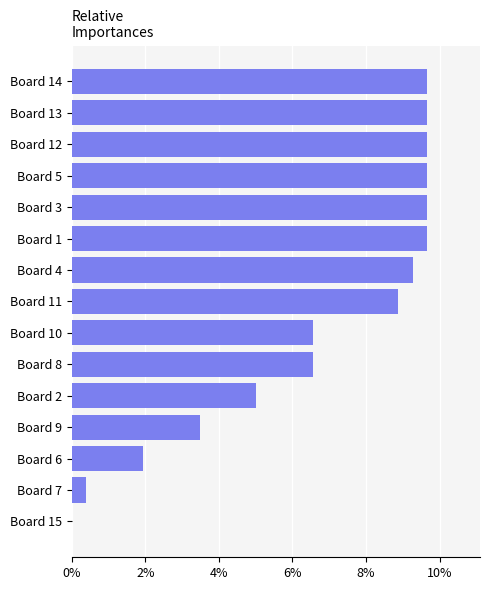

Are the bars horizontal?

Yes